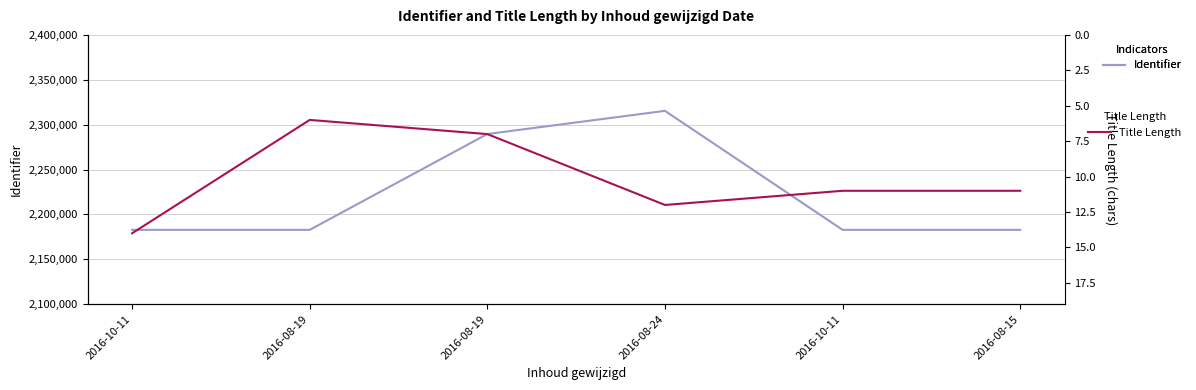

Reading right to left, list all the values displayed in this chart.

Identifier: 2182795	2182793	2315365	2289552	2182790	2182789
Title Length: 11	11	12	7	6	14